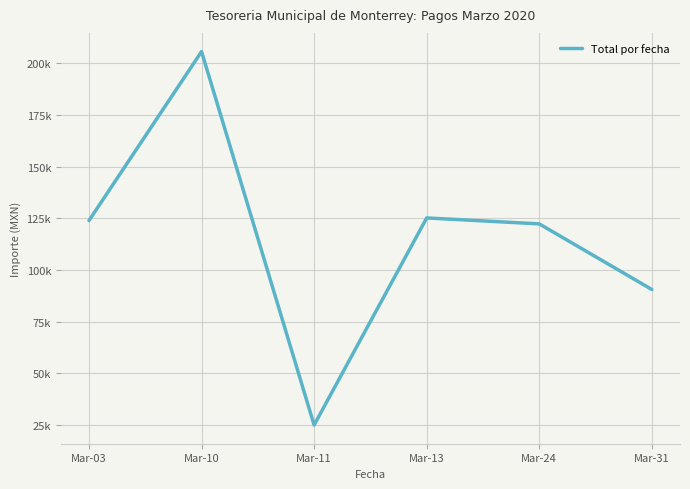

Reading right to left, list all the values displayed in this chart.

Mar-31=90557.3	Mar-24=122280.7	Mar-13=125159.8	Mar-11=25025.7	Mar-10=205588.7	Mar-03=123874.4